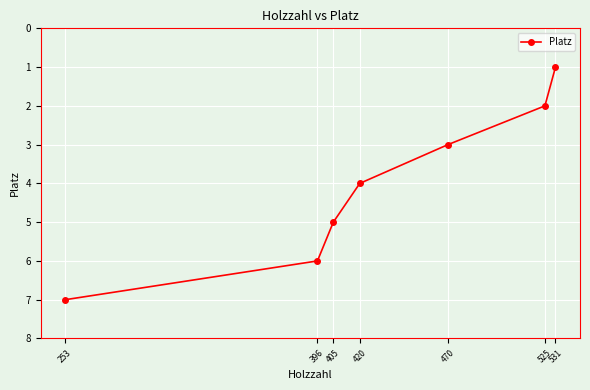

How many lines are shown in the chart?

1